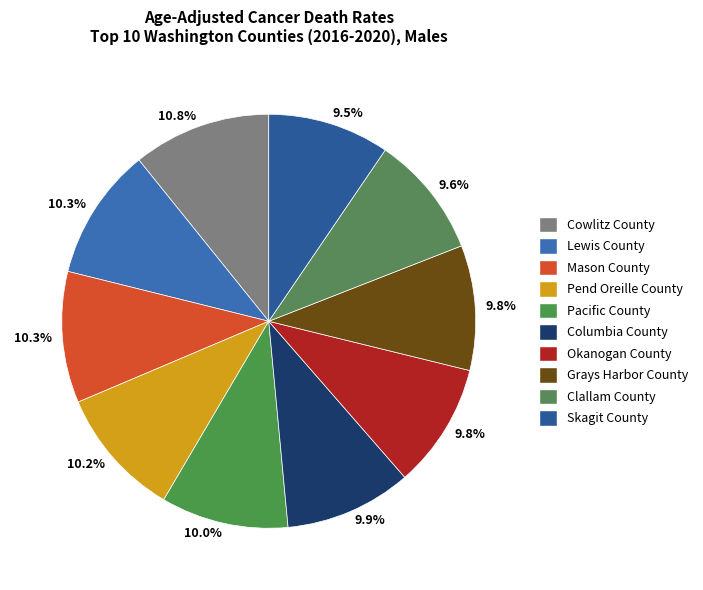

To the nearest percent, what is the difference between the Pend Oreille County and Clallam County slice percentages?

1%